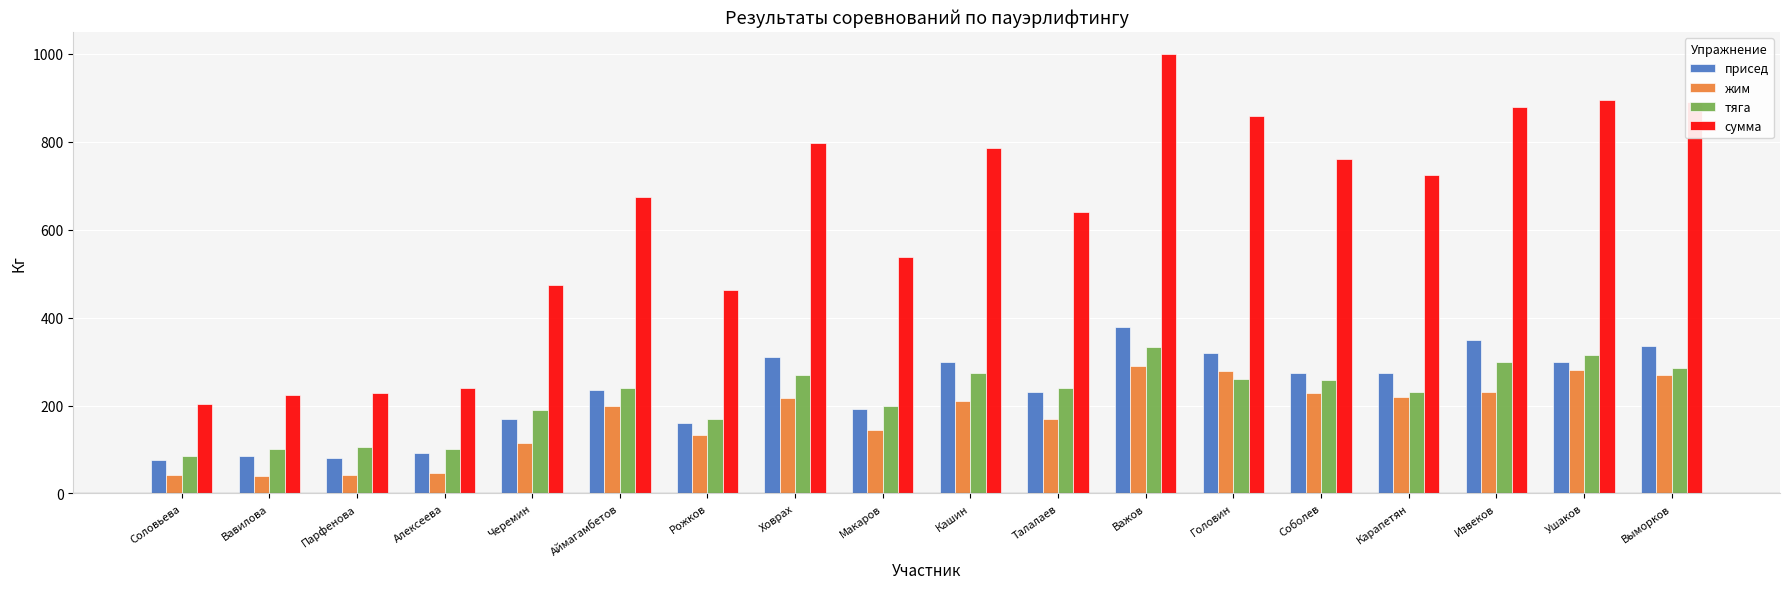

Rank the series by their maximum value, from highest to lowest.

сумма, присед, тяга, жим